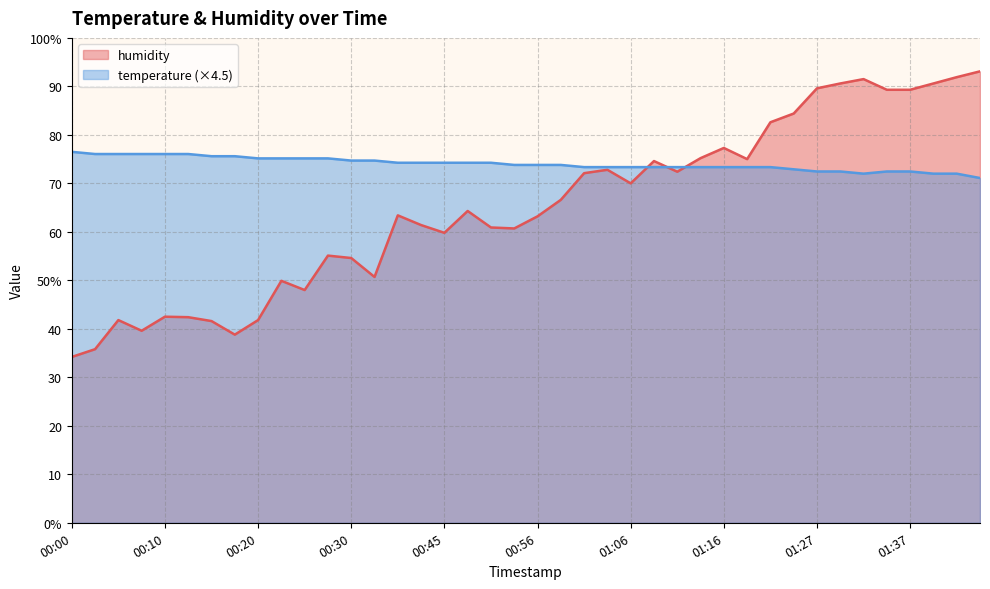

After their last crossing, which series has the higher values: humidity or temperature?

humidity